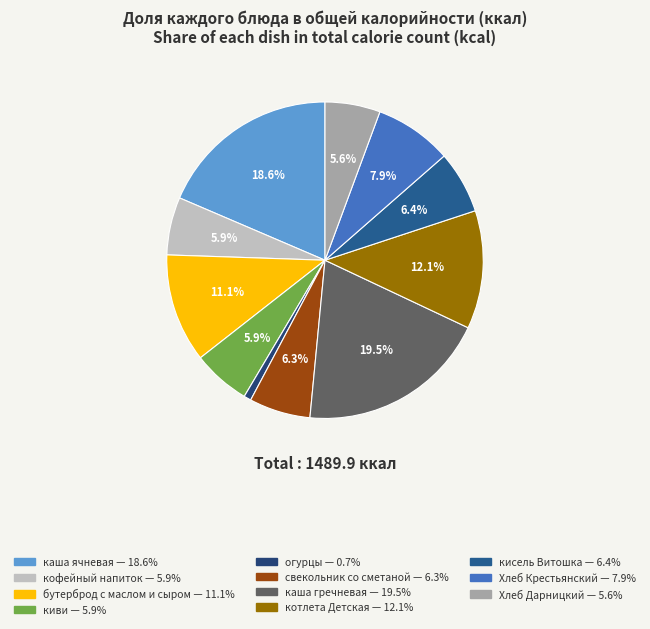

To the nearest percent, what is the difference between the largest and smallest slice percentages?

19%